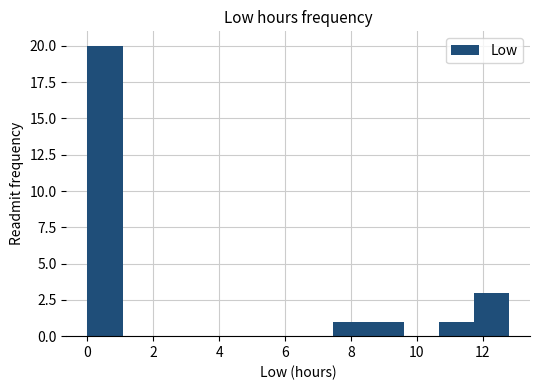

What is the height of the bar covering 8.6 to 9.6 on the x-axis? Neither the bar edges nor the heights are printed on the chart, so give them approximately, as read against the axes.

1